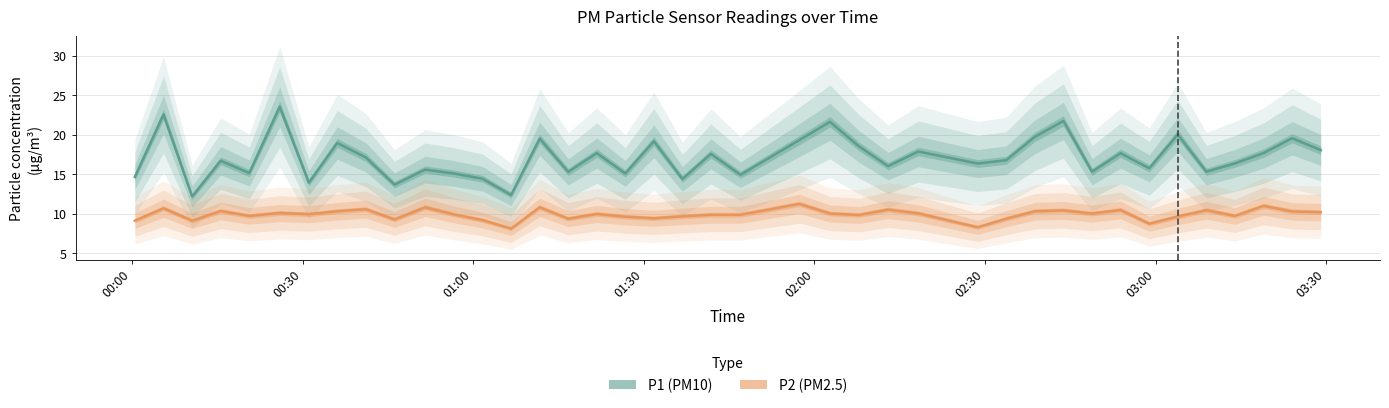

What is the value of the P1 point at the 24th from the left?

21.6